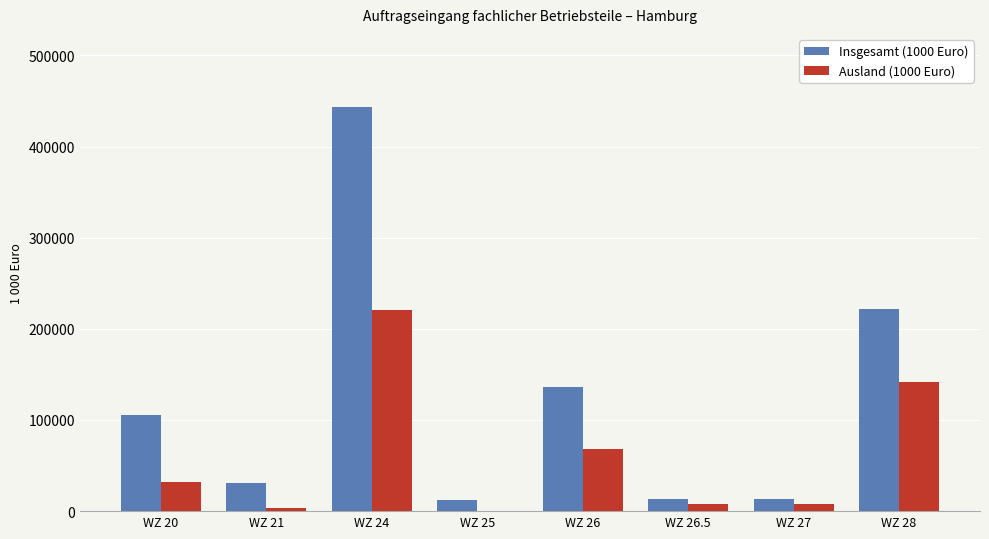

At which category does the chart reach its peak across all series?

WZ 24